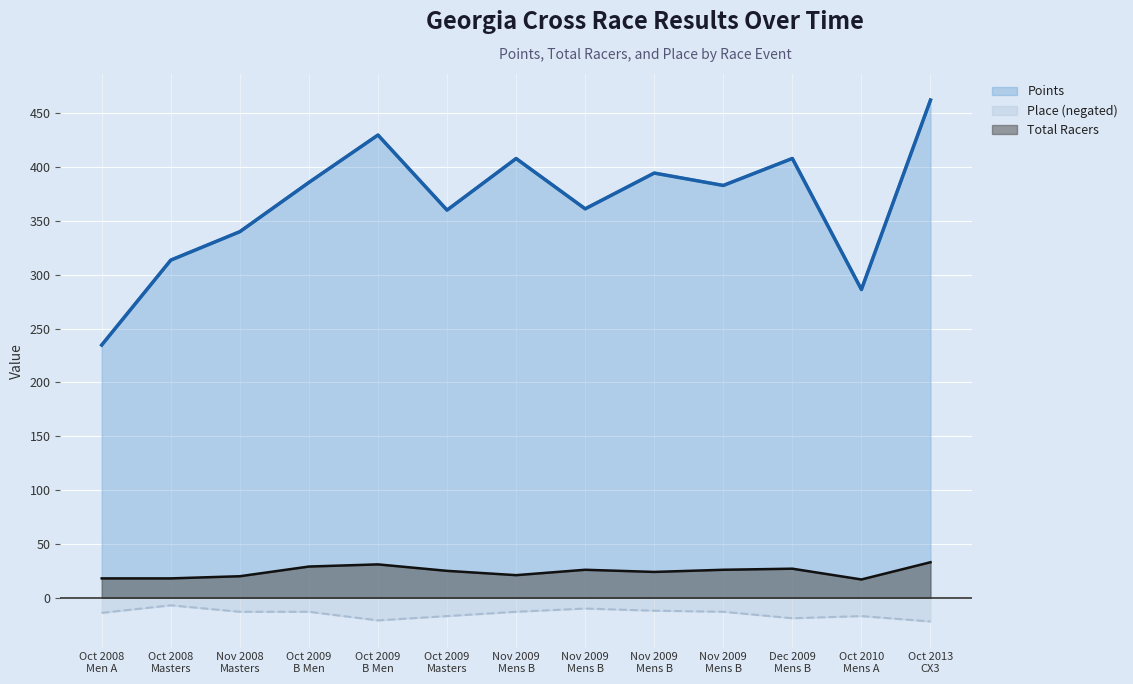

What are all the series names shown in the legend?

Points, Place (negated), Total Racers